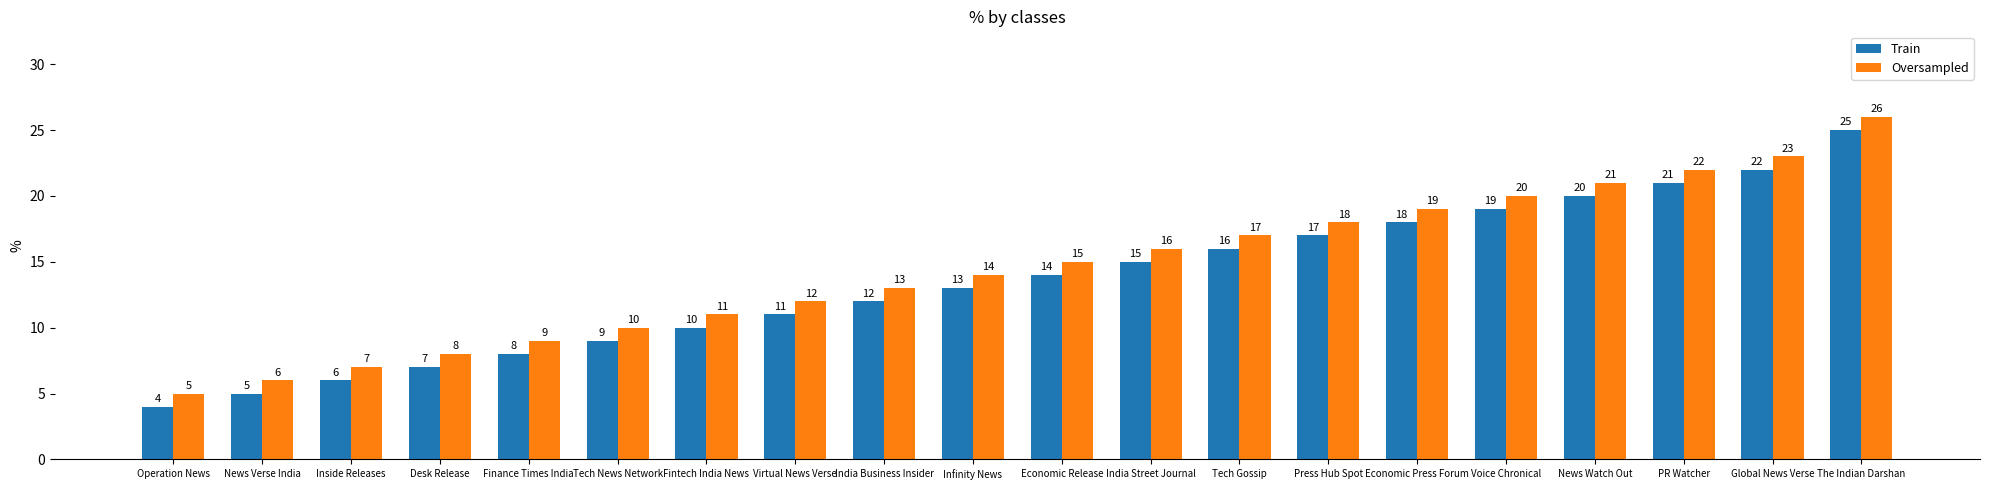

What is the difference between the maximum and minimum values in the Train series?

21